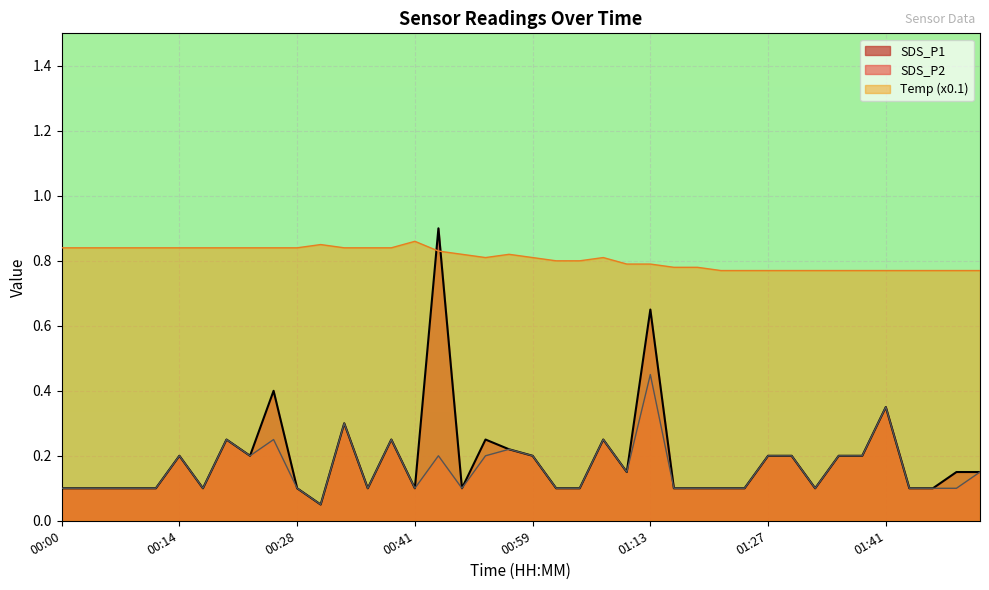

Which series has the widest spread of values?

SDS_P1